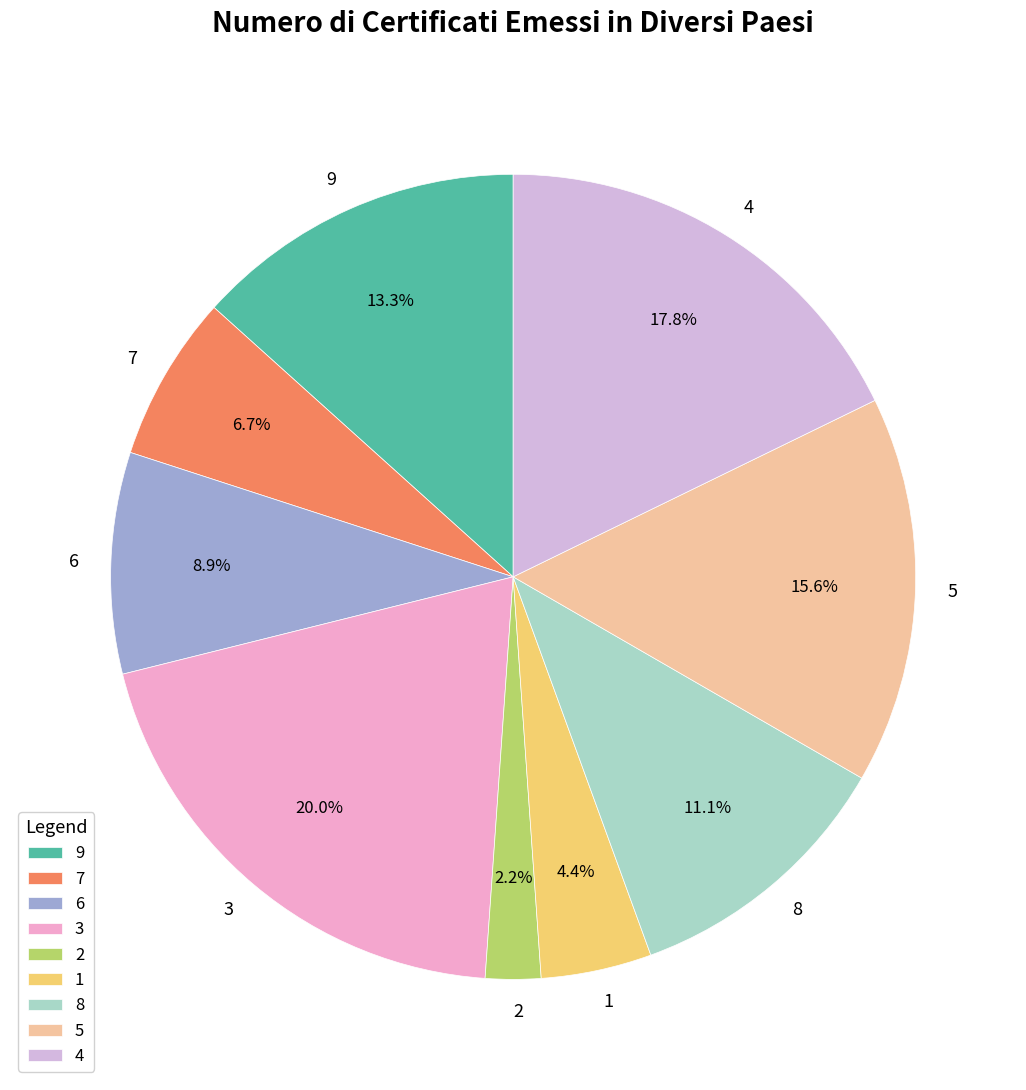

Does 5 account for over 50% of the chart?

No